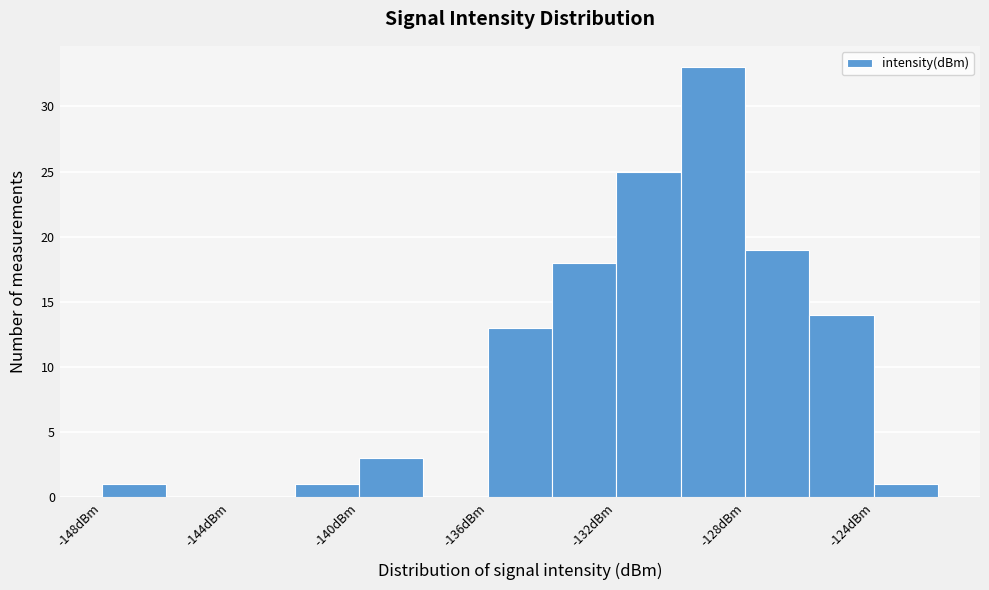

What is the height of the bar covering -134 to -132 on the x-axis? The values are not printed on the chart, so give them approximately, as read against the axis.

18